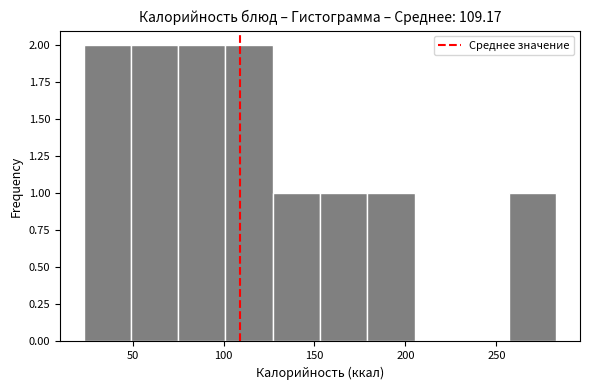

Reading left to right, transcribe this chart: for each bar, give the range it covers on the x-axis and its height. Neither the bar edges nor the heights are printed on the chart, so give them approximately, as read against the axes.

23 to 49: 2
49 to 75: 2
75 to 101: 2
101 to 127: 2
127 to 153: 1
153 to 179: 1
179 to 205: 1
205 to 231: 0
231 to 257: 0
257 to 283: 1